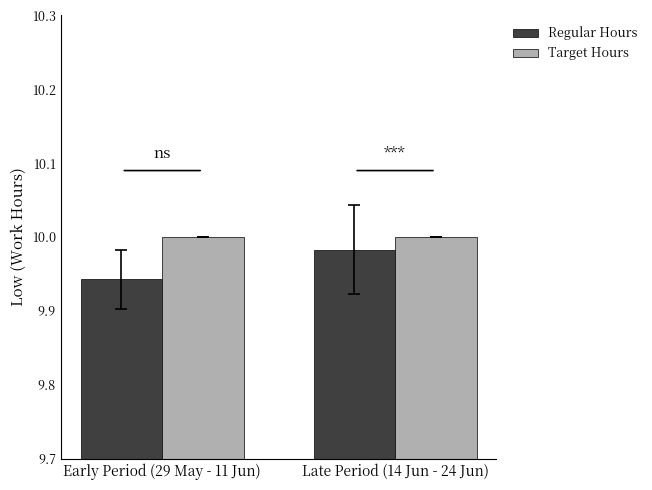

Where is Regular Hours nearest to the value 9?

Early Period (29 May - 11 Jun)